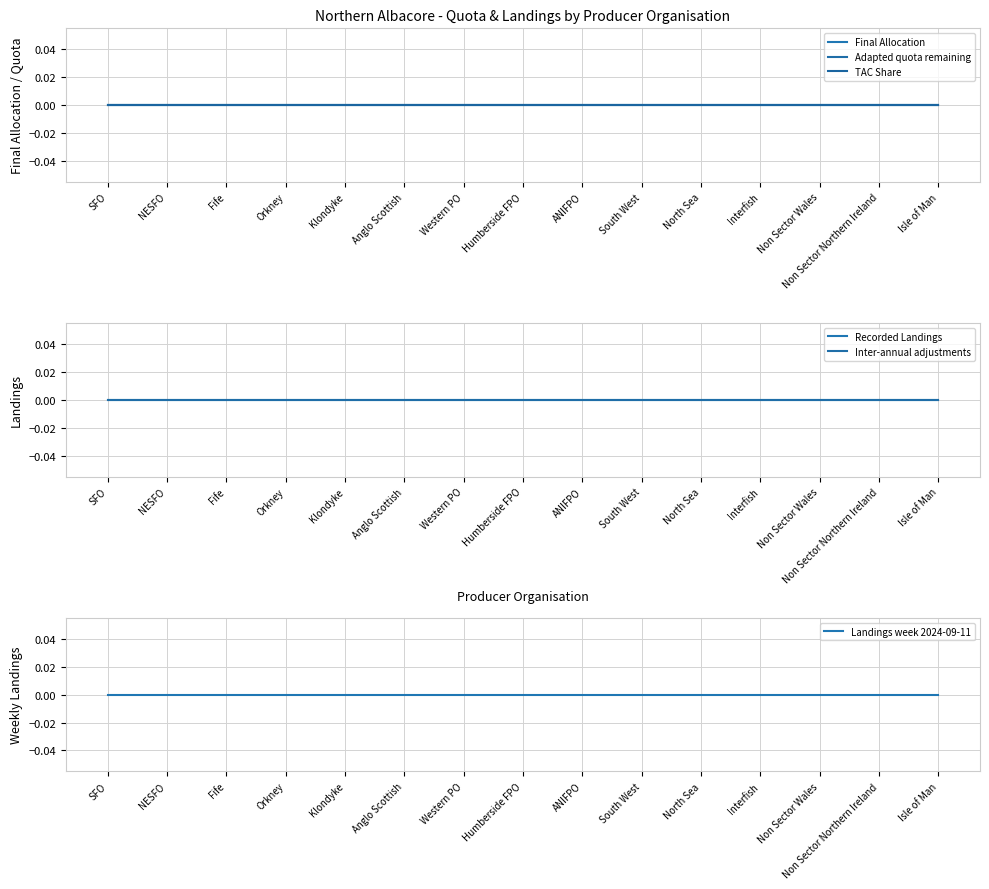

True or false: Recorded Landings and Landings week 2024-09-11 intersect in this chart.

False